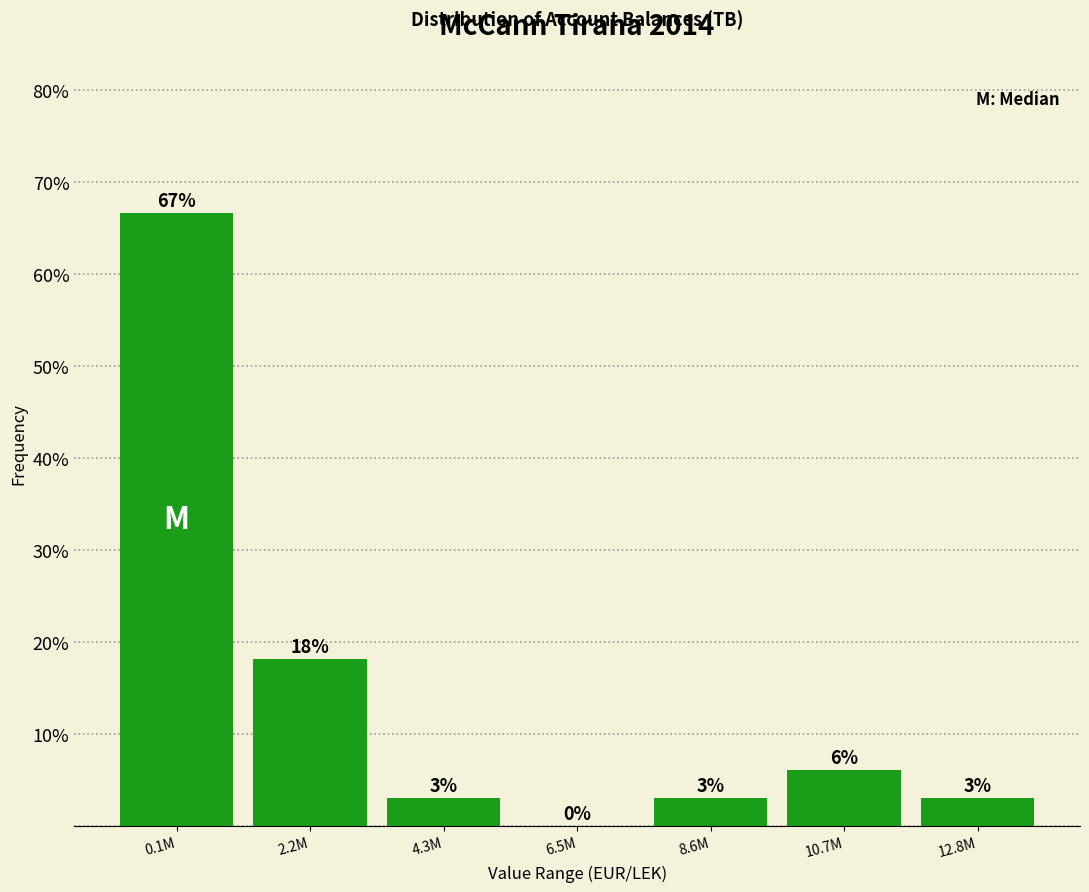

What is the maximum value shown in the chart?

66.7